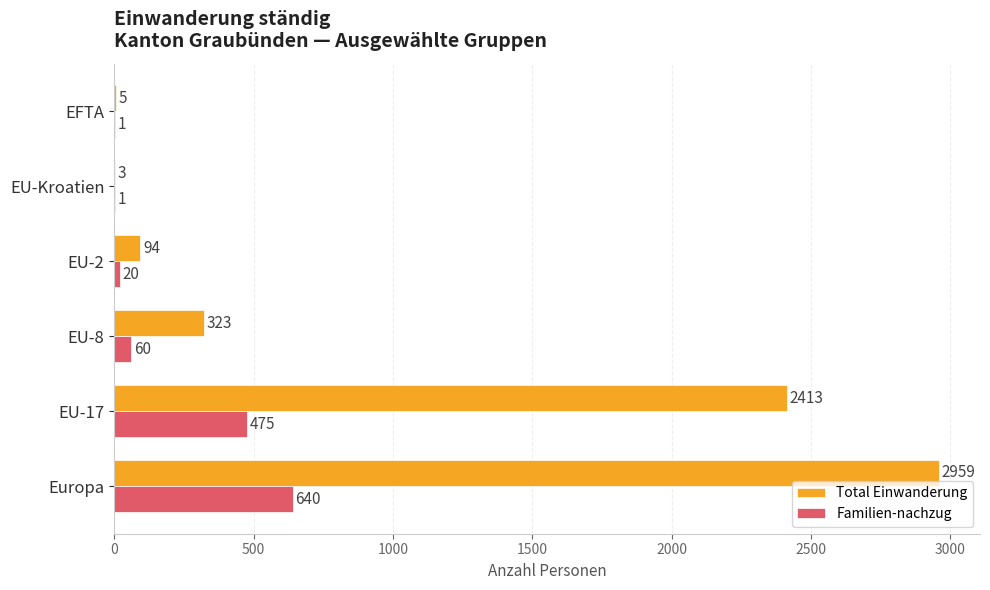

At which category does the chart reach its peak across all series?

Europa